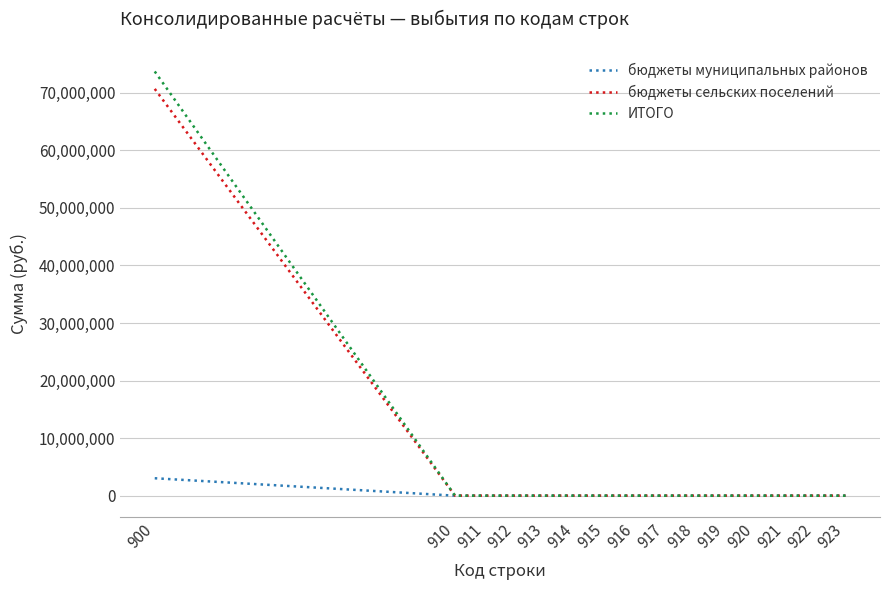

What is the sum of all бюджеты муниципальных районов values?

3028100.0